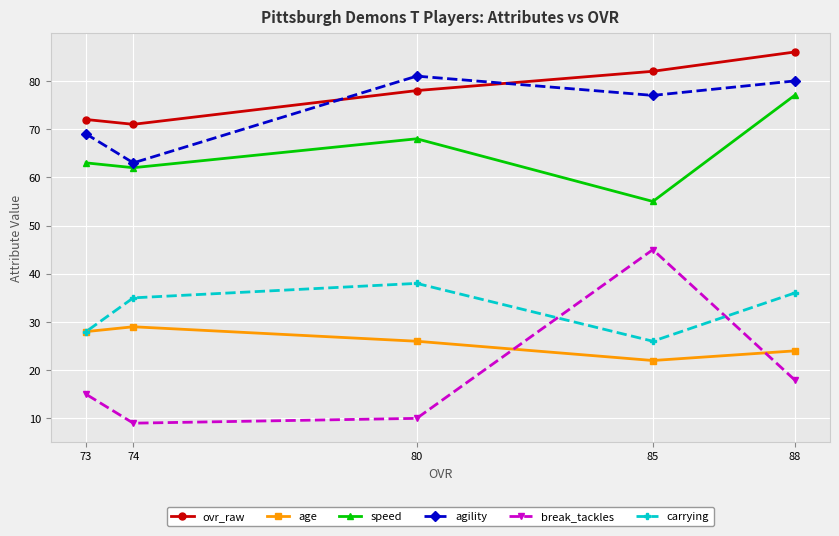

Is it true that break_tackles equals 45 at 85?

True